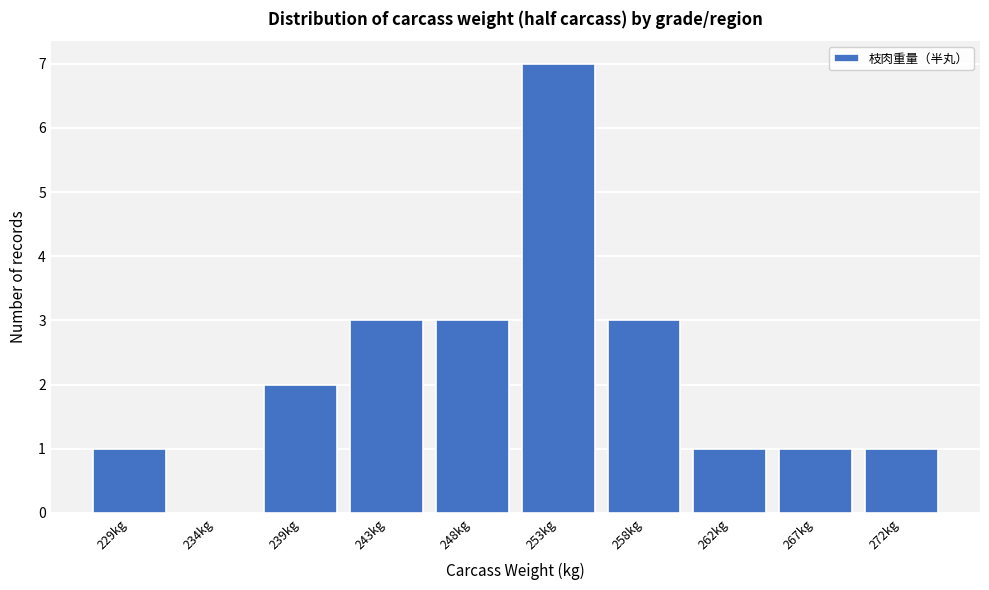

Reading left to right, list all the values displayed in this chart.

229kg=1	234kg=0	239kg=2	243kg=3	248kg=3	253kg=7	258kg=3	262kg=1	267kg=1	272kg=1